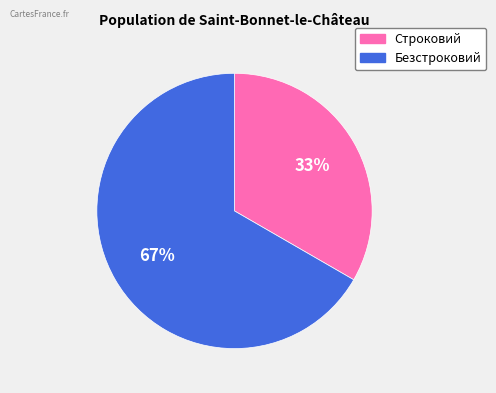

To the nearest percent, what percentage of the pie is Безстроковий?

67%